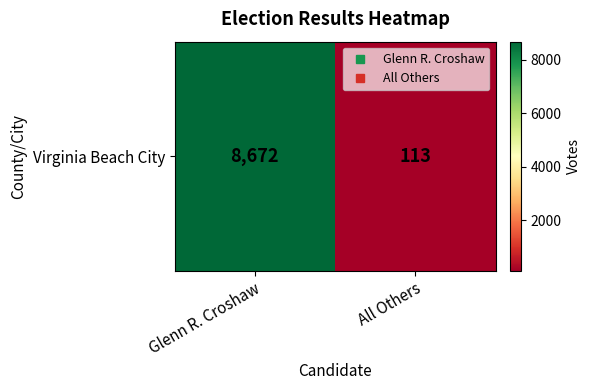

What is the change in value from Glenn R. Croshaw to All Others?

-8559